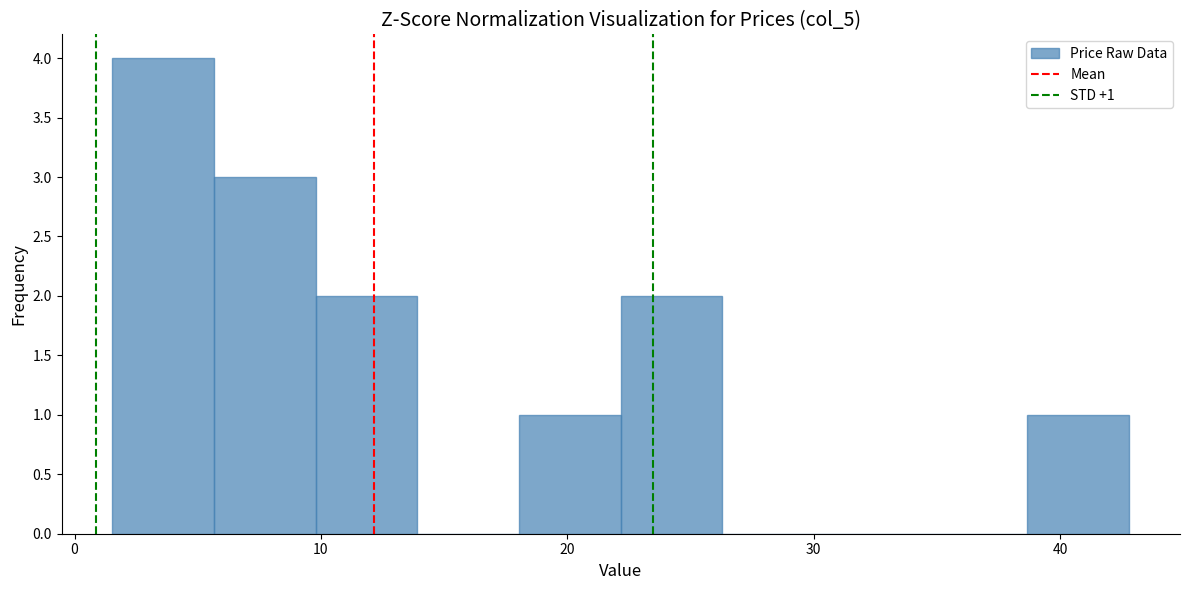

Which range on the x-axis has the tallest bar?

2 to 6